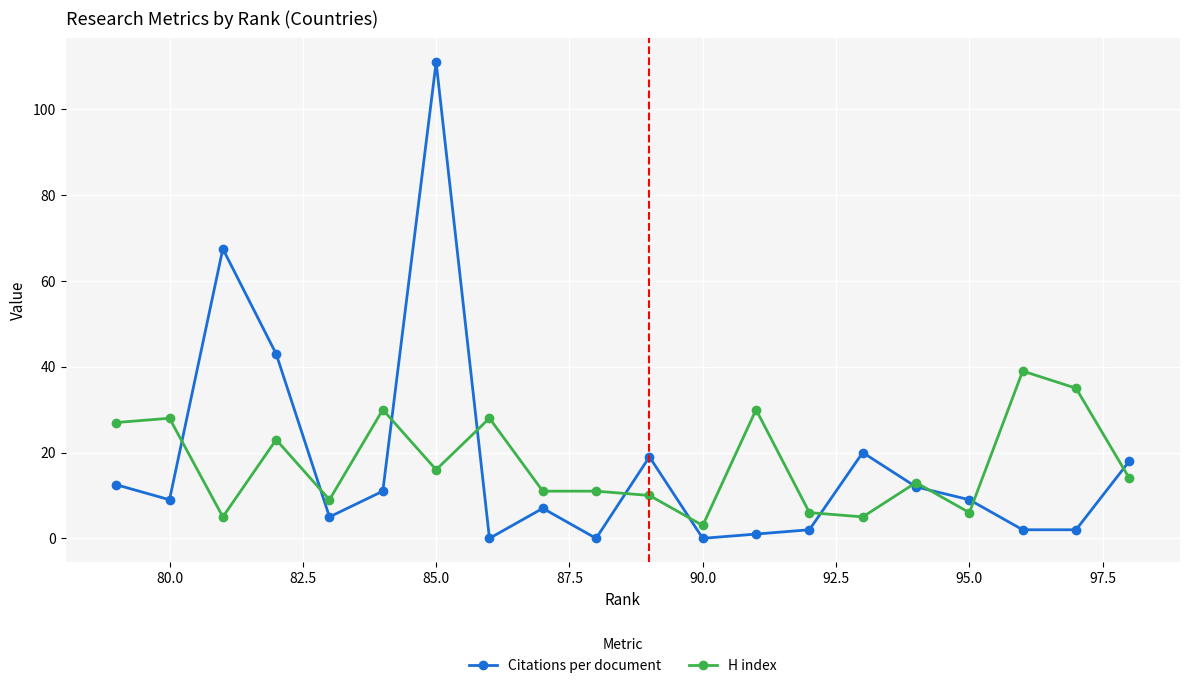

Reading left to right, extract all data points from this chart.

Citations per document: 12.5	9.0	67.5	43.0	5.0	11.0	111.0	0.0	7.0	0.0	19.0	0.0	1.0	2.0	20.0	12.0	9.0	2.0	2.0	18.0
H index: 27.0	28.0	5.0	23.0	9.0	30.0	16.0	28.0	11.0	11.0	10.0	3.0	30.0	6.0	5.0	13.0	6.0	39.0	35.0	14.0